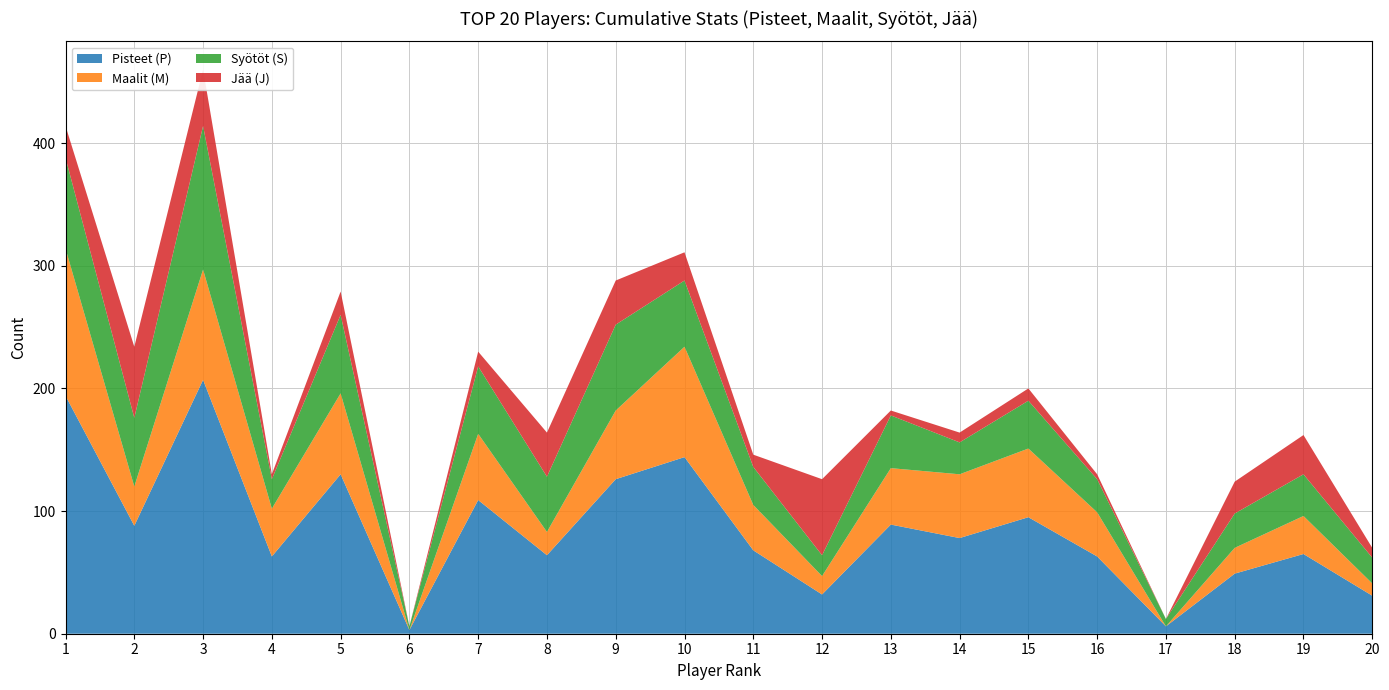

Reading left to right, list all the values displayed in this chart.

Pisteet (P): 1=194	2=88	3=207	4=63	5=130	6=3	7=109	8=64	9=126	10=144	11=68	12=32	13=89	14=78	15=95	16=63	17=6	18=49	19=65	20=31
Maalit (M): 1=120	2=32	3=90	4=39	5=66	6=0	7=54	8=19	9=56	10=90	11=37	12=15	13=46	14=52	15=56	16=36	17=0	18=21	19=31	20=10
Syötöt (S): 1=74	2=56	3=117	4=24	5=64	6=3	7=55	8=45	9=70	10=54	11=31	12=17	13=43	14=26	15=39	16=27	17=6	18=28	19=34	20=21
Jää (J): 1=26	2=58	3=46	4=4	5=19	6=0	7=12	8=36	9=36	10=23	11=10	12=62	13=4	14=8	15=10	16=4	17=0	18=26	19=32	20=8